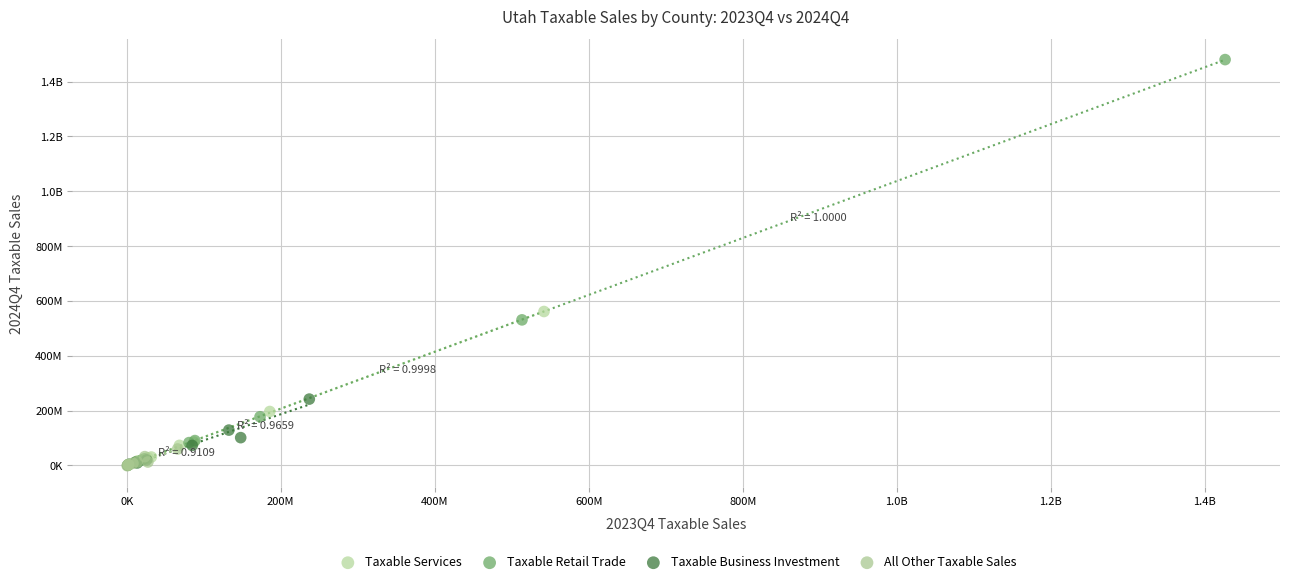

What are all the series names shown in the legend?

Taxable Services, Taxable Retail Trade, Taxable Business Investment, All Other Taxable Sales